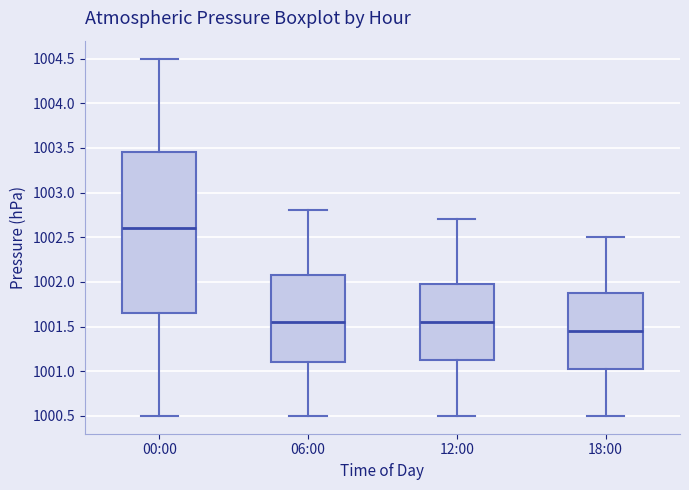

Which box's median line is the lowest?

18:00